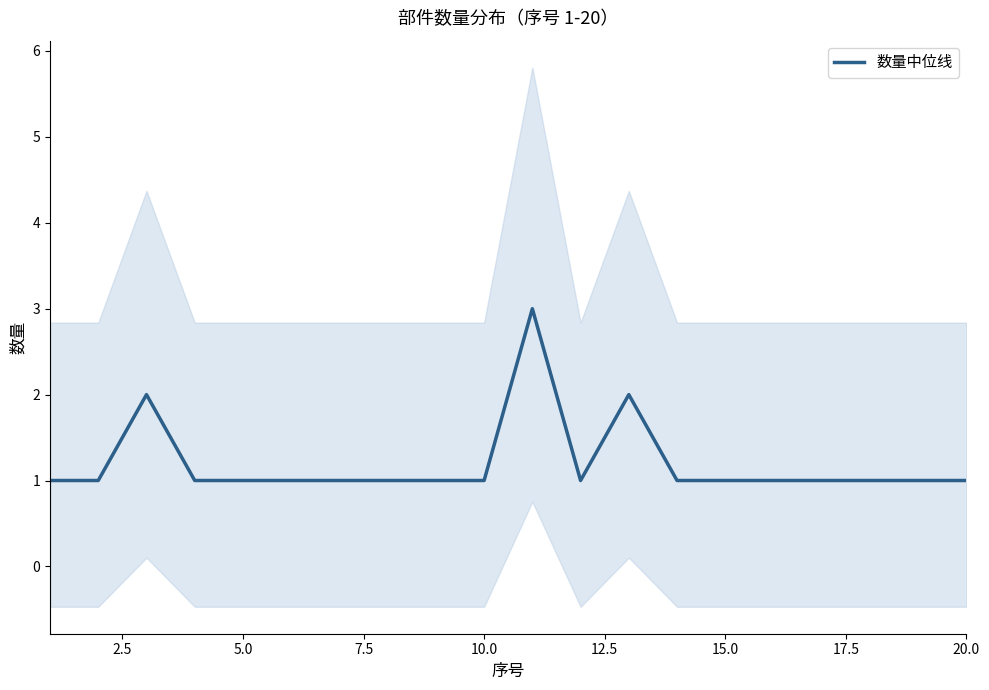

How many points are higher than both their immediate neighbors (excluding endpoints)?

3